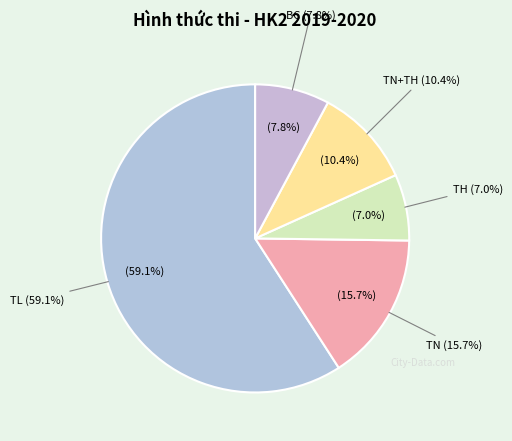

What is the ratio of the value at TL to the value at TH?

8.5